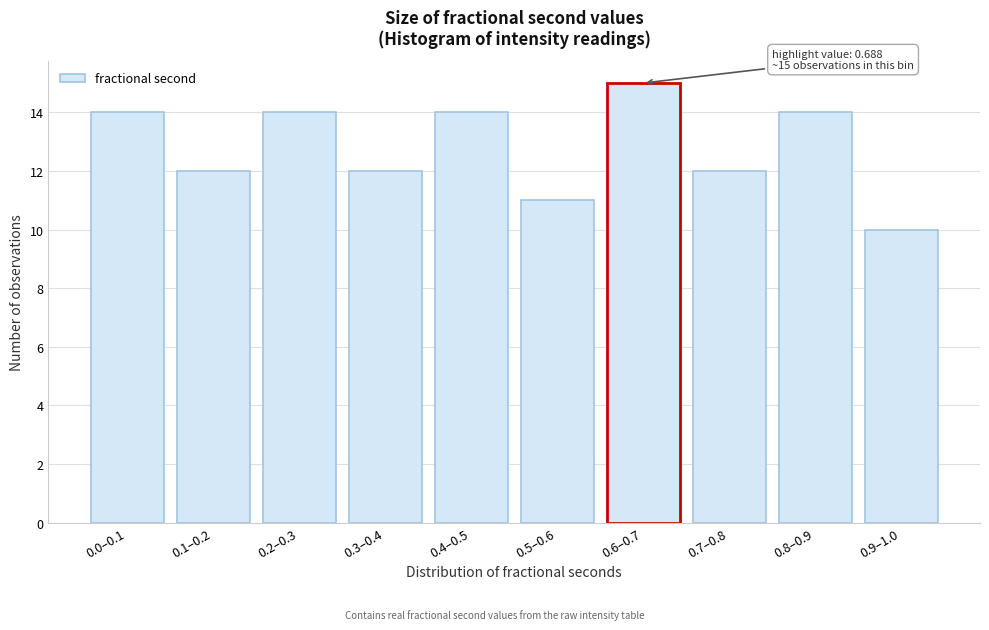

Reading left to right, extract all data points from this chart.

14	12	14	12	14	11	15	12	14	10